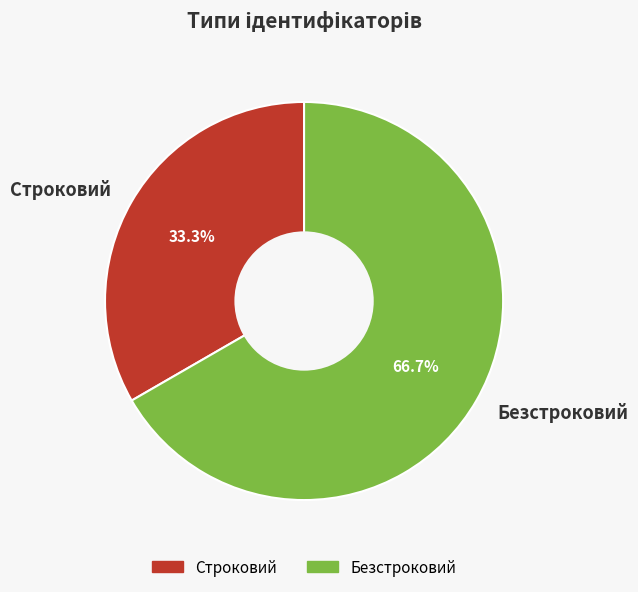

The Безстроковий slice represents 75% of the pie. True or false?

False